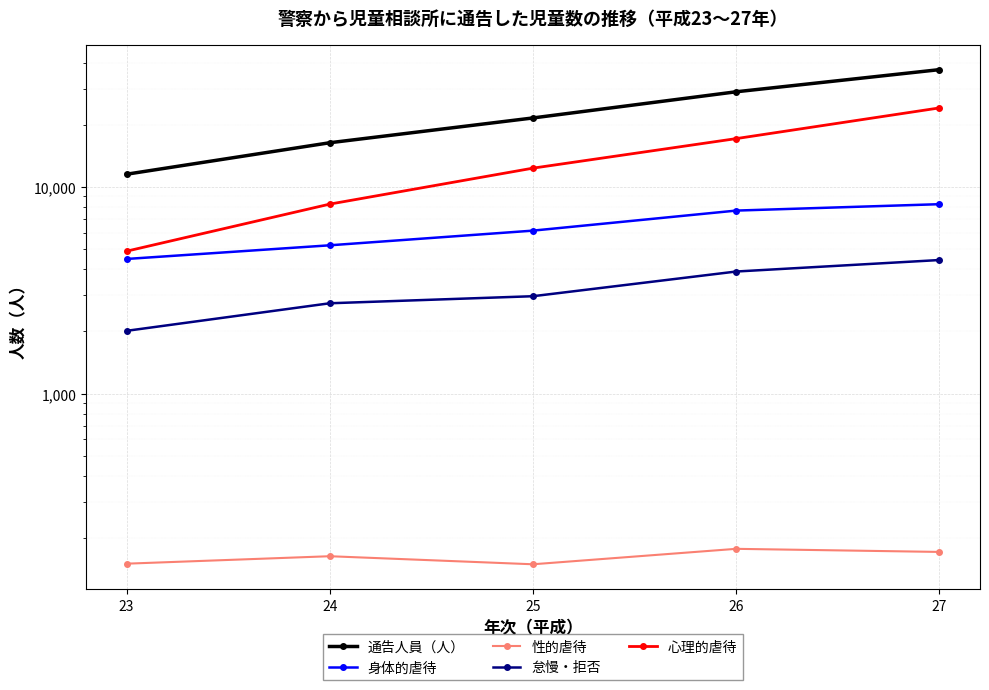

What is the difference between the second highest and second lowest values in the 心理的虐待 series?

8892